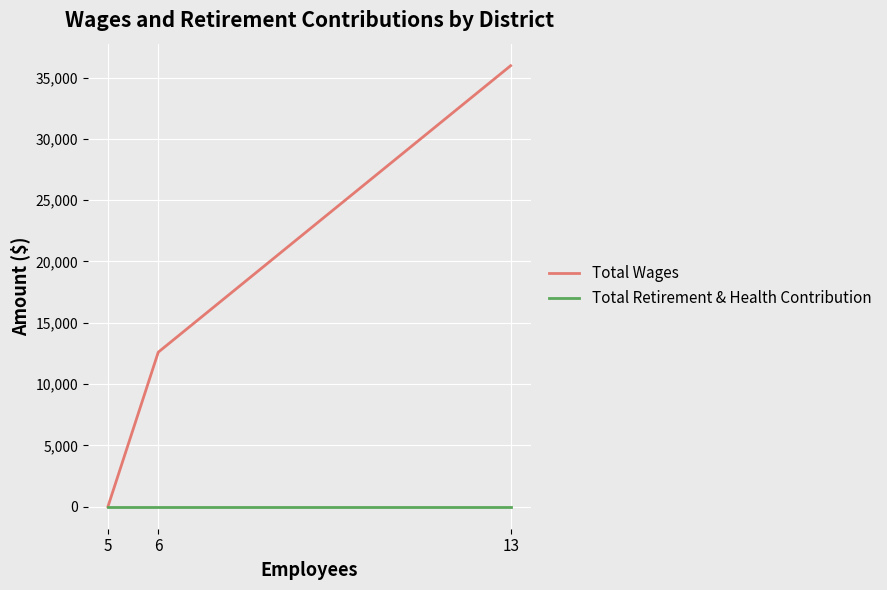

Rank the series at 13 from highest to lowest value.

Total Wages, Total Retirement & Health Contribution